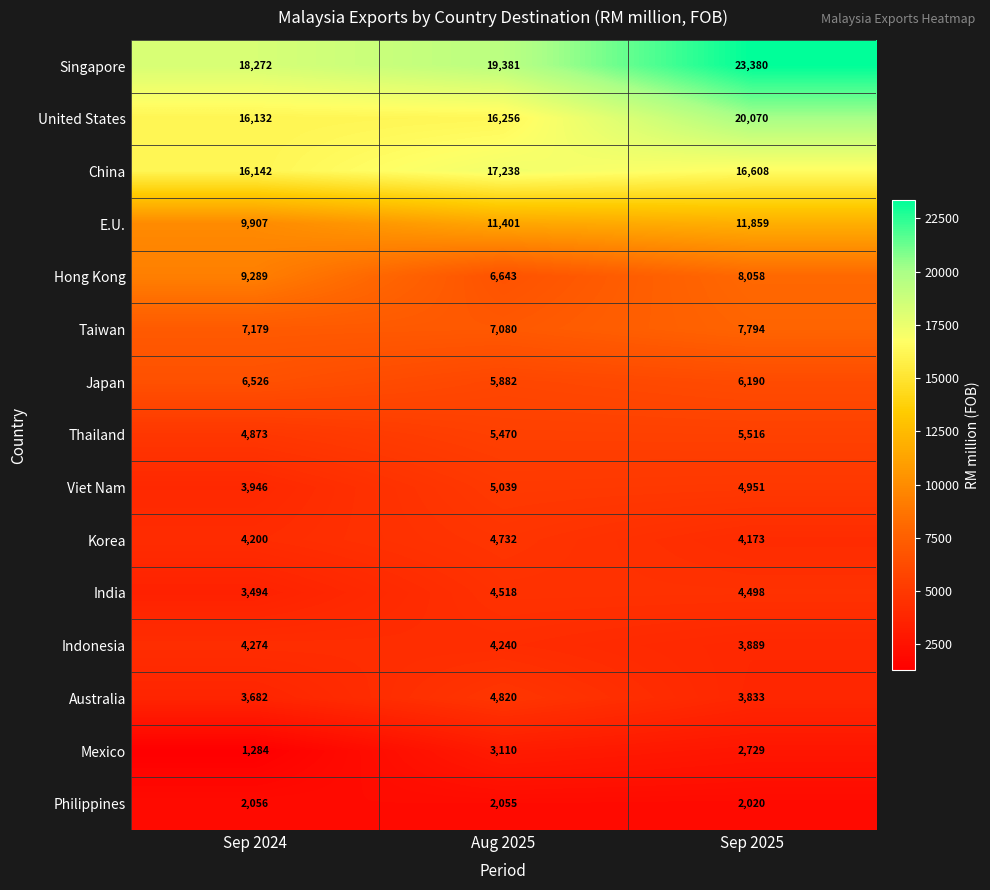

What is the total value across all series at Aug 2025?

117865